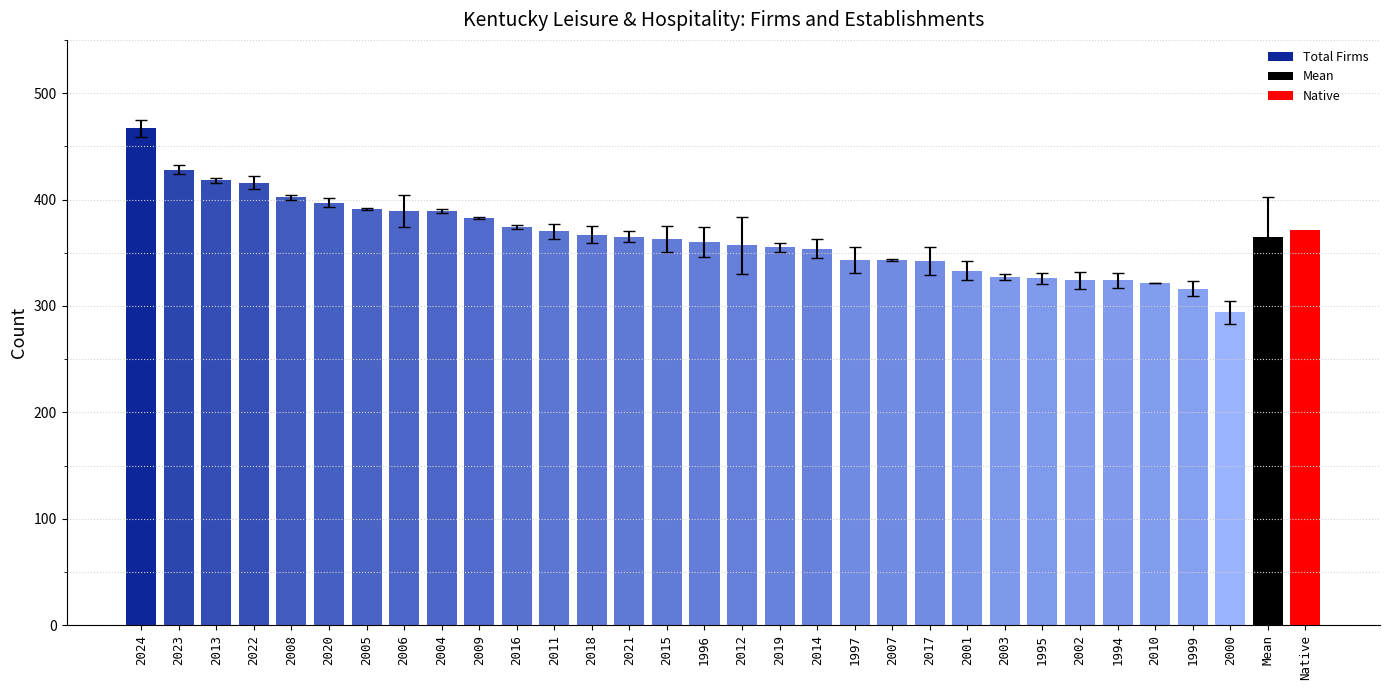

What is the change in value from 2024 to 2001?

-134